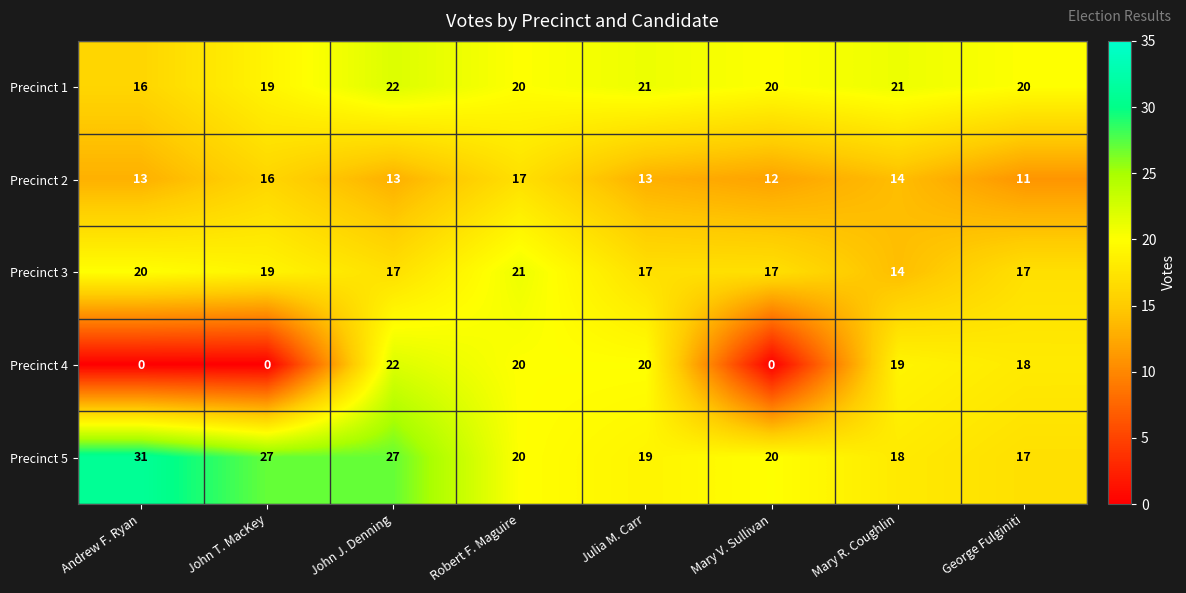

Which series changed the most between Mary V. Sullivan and George Fulginiti?

Precinct 4